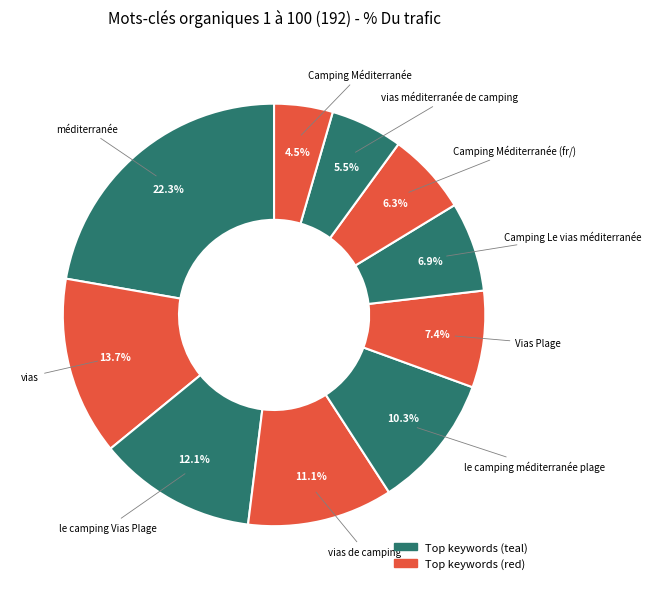

What is the largest slice in the pie chart?

méditerranée